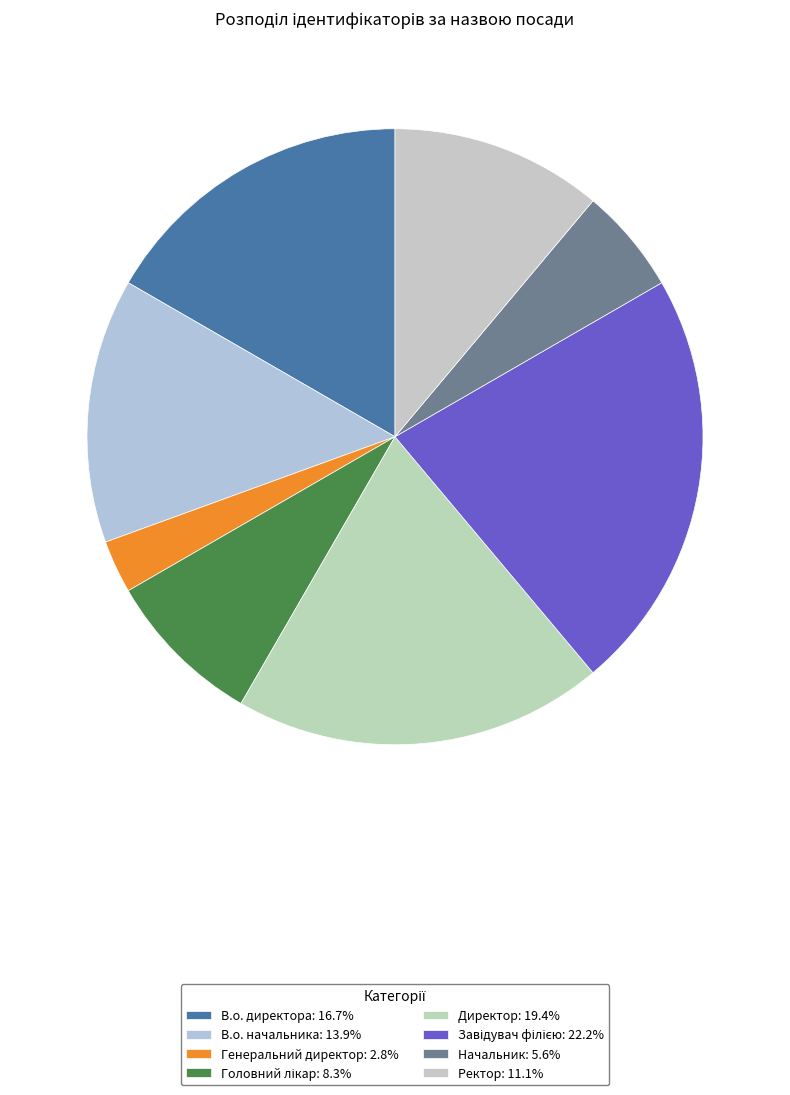

How many slices are in this pie chart?

8